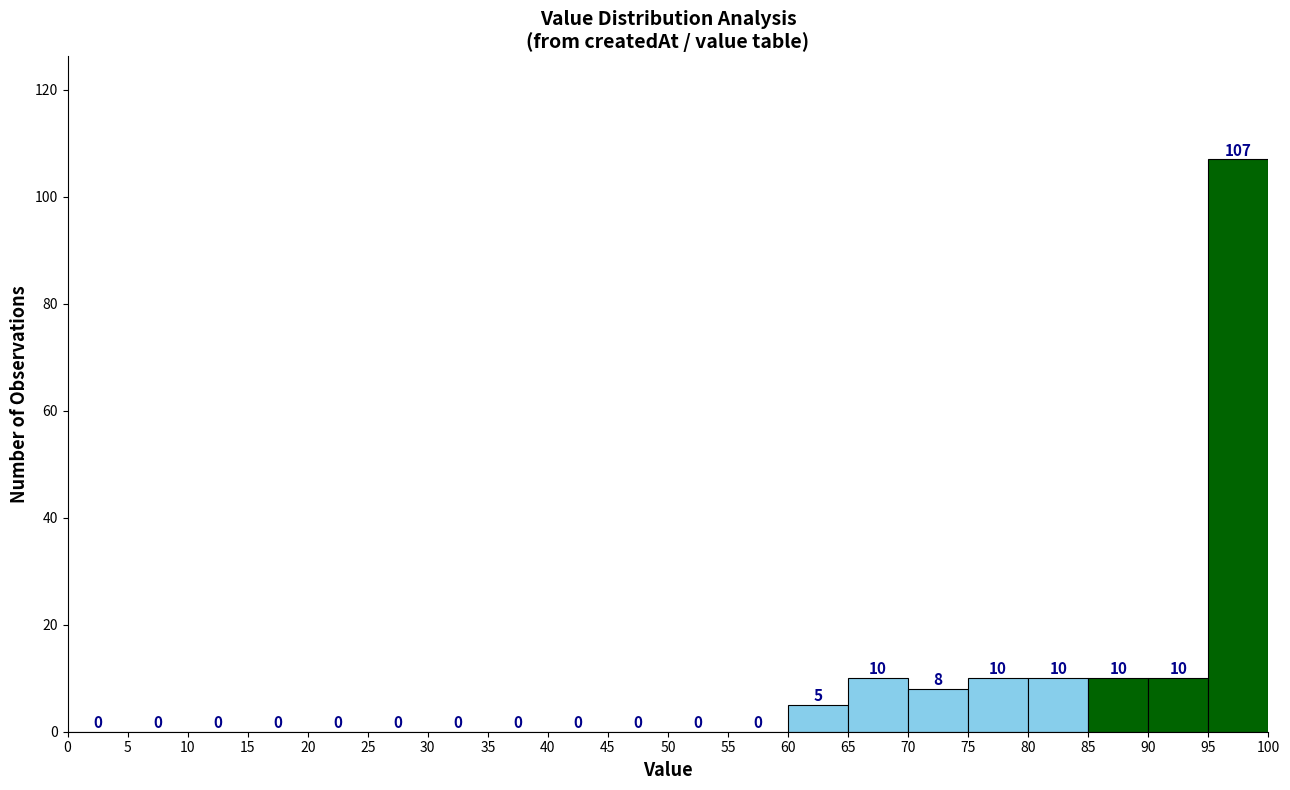

How tall is the bar that spans 90 to 95 on the x-axis?

10